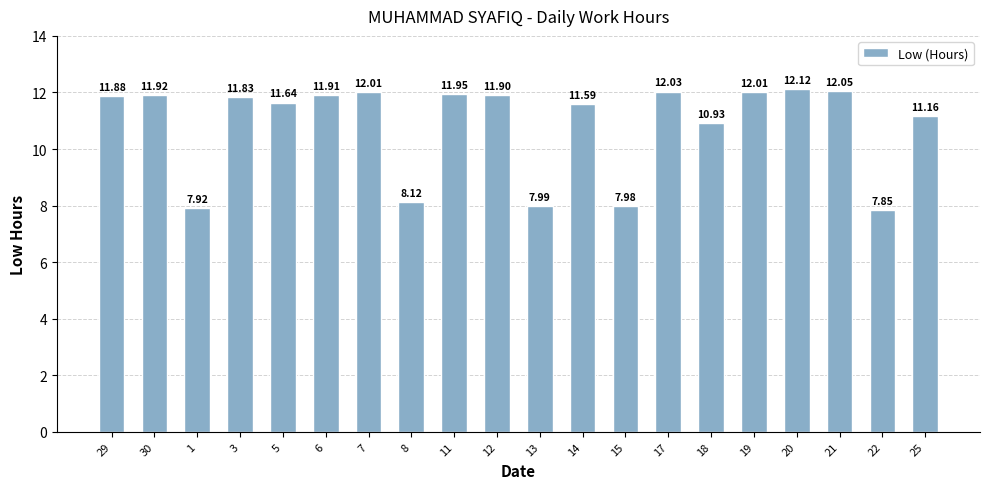

Where does the data first go above 11?

29